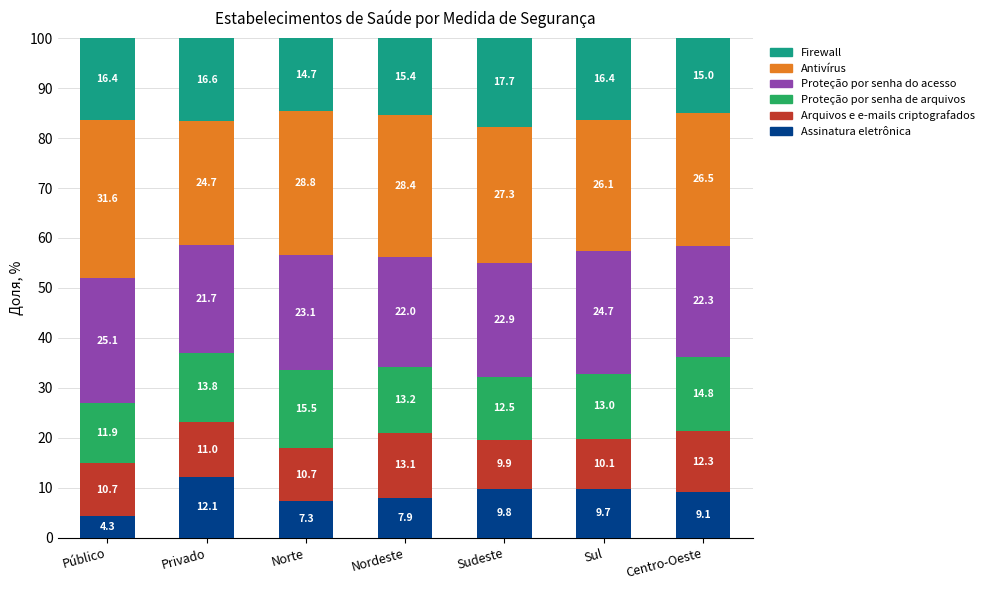

List the labels in order of Assinatura eletrônica value, smallest first.

Público, Norte, Nordeste, Centro-Oeste, Sul, Sudeste, Privado